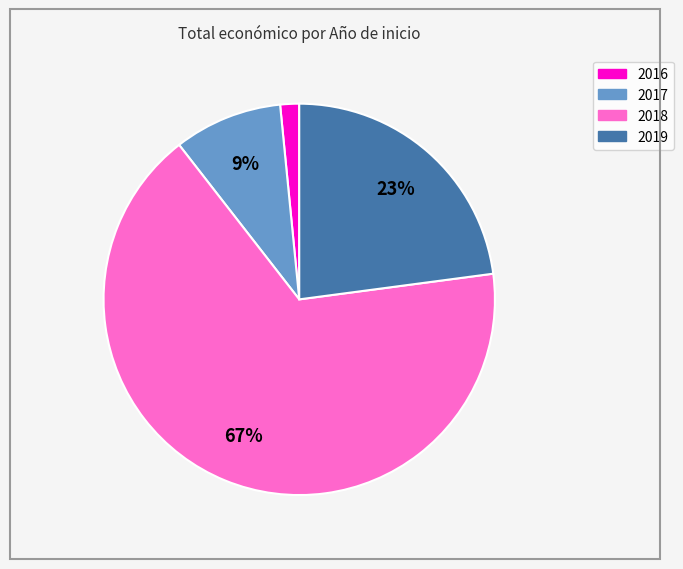

Does any single category account for the majority?

Yes